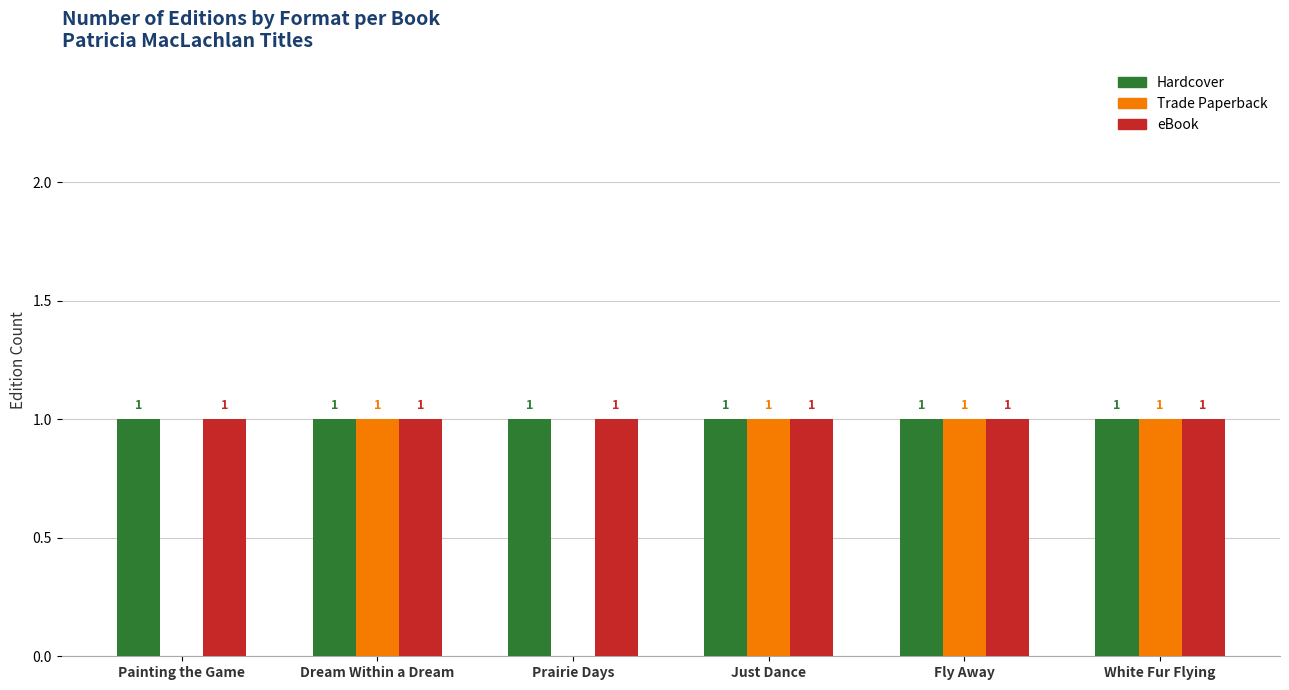

Which series changed the most between Prairie Days and Fly Away?

Trade Paperback